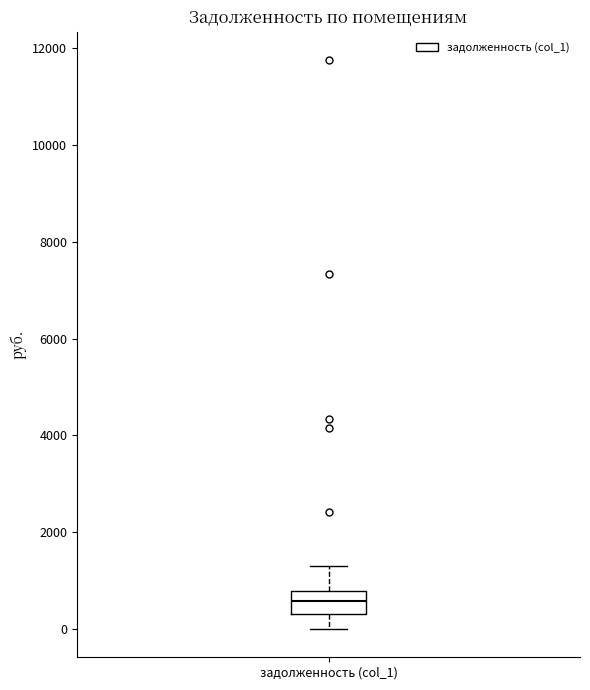

Transcribe this box plot: give where the median line is, the range the box spans, and where the two whiskers end, as read against the y-axis. The values are not printed on the chart, so give them approximately, as read against the axis.

median 600, box 200 to 800, whiskers 0 to 1200